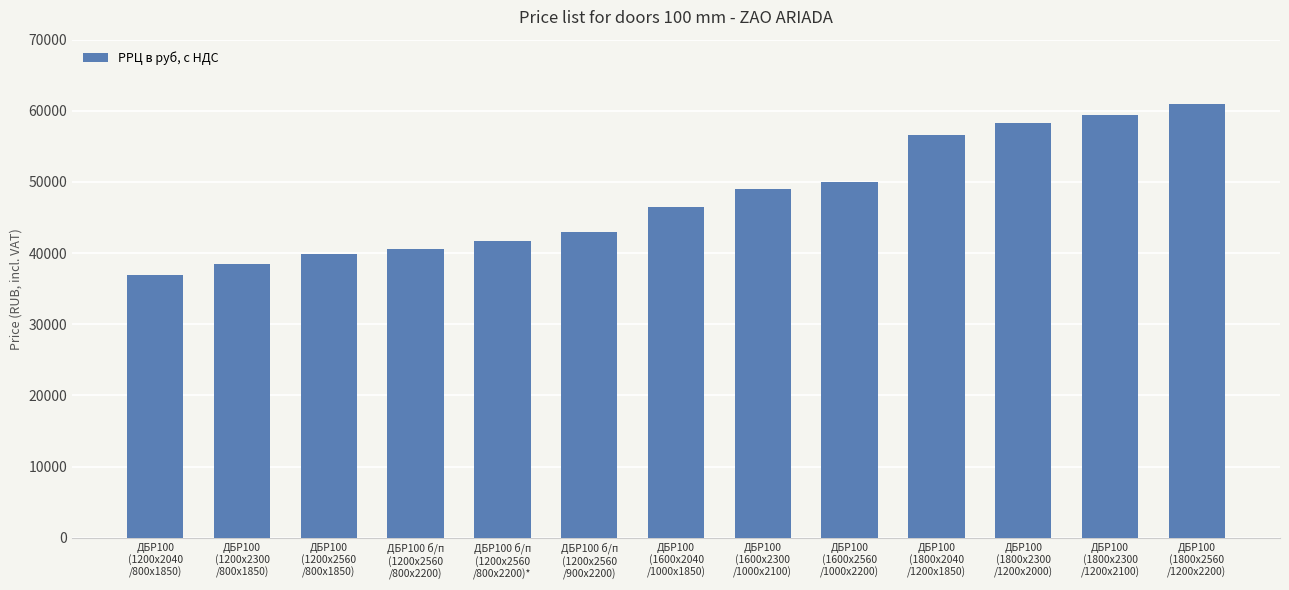

What is the average value?

47805